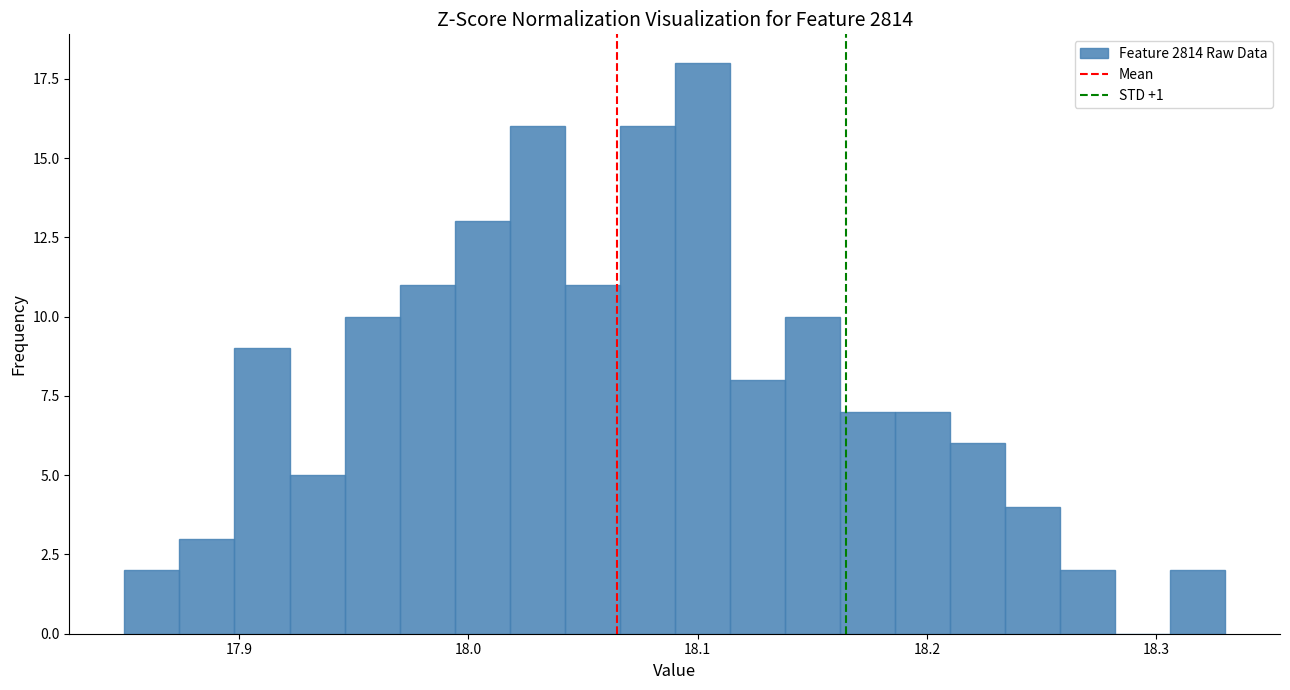

Around what value on the x-axis is the tallest bar? Give the approximate position of its centre, as read against the axis.

18.10